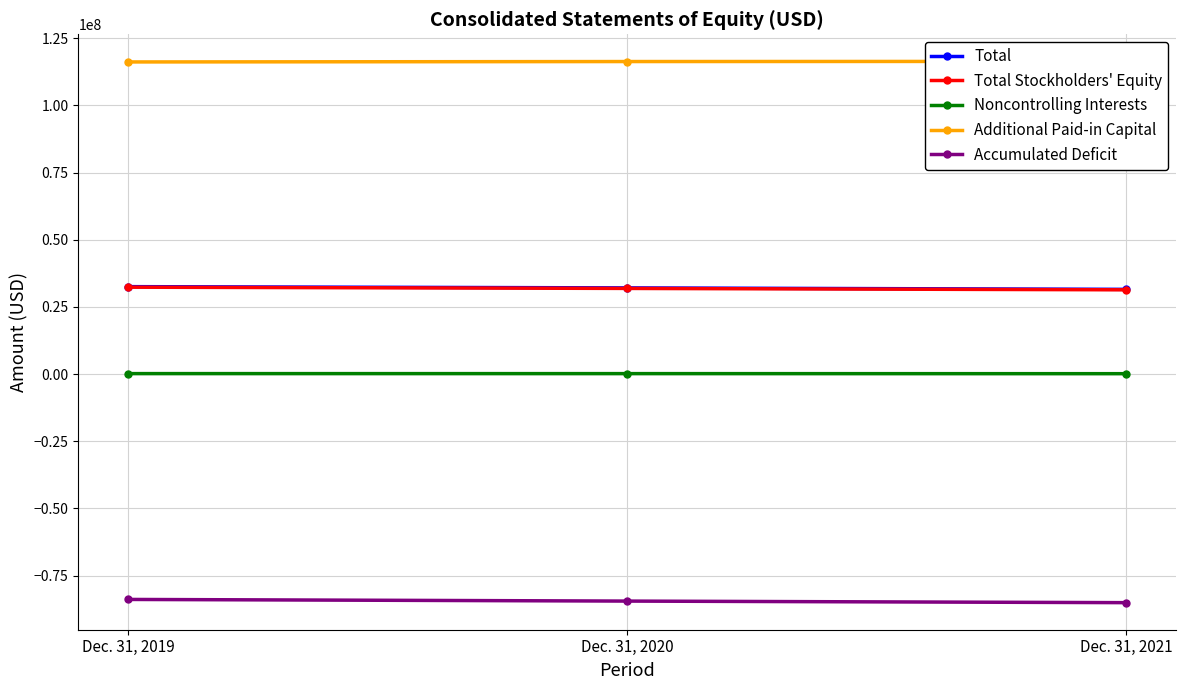

Which has a higher value, Dec. 31, 2020 or Dec. 31, 2021?

Dec. 31, 2020